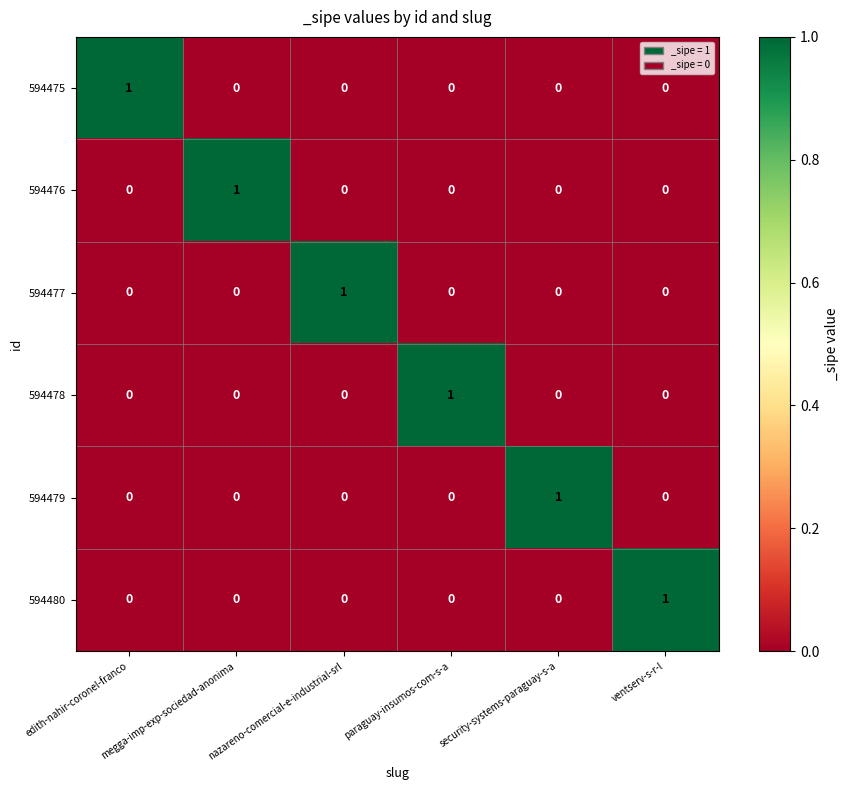

True or false: 594477 has a value of 0 at megga-imp-exp-sociedad-anonima.

True